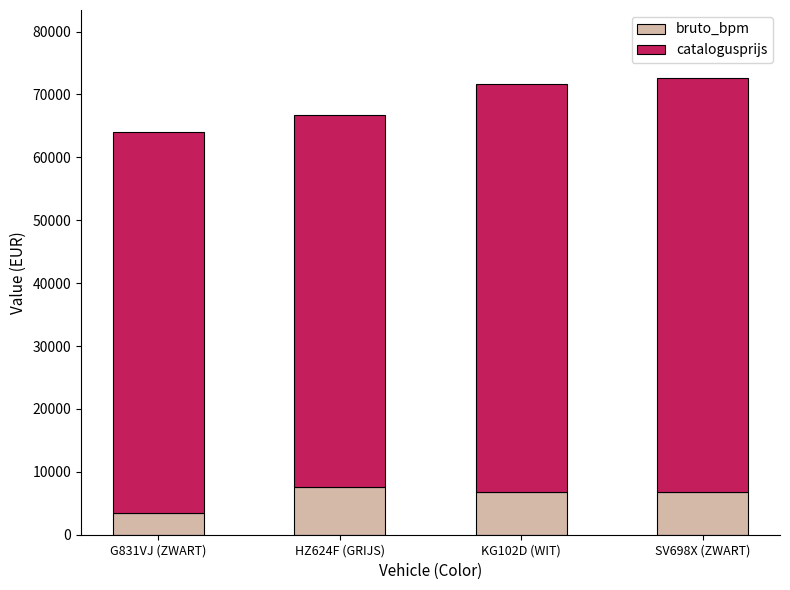

Are the bars grouped side by side (vs. stacked)?

No